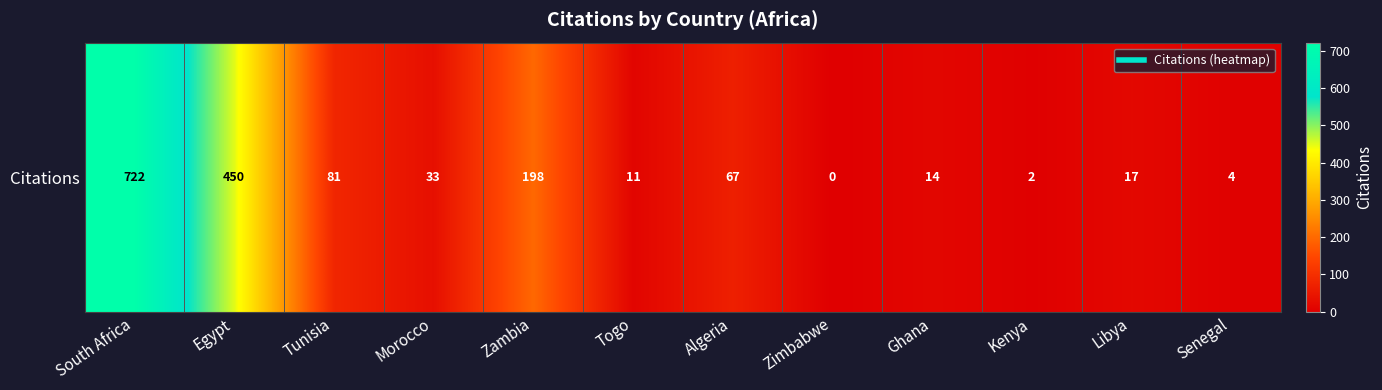

Where does the data first go above 33?

South Africa